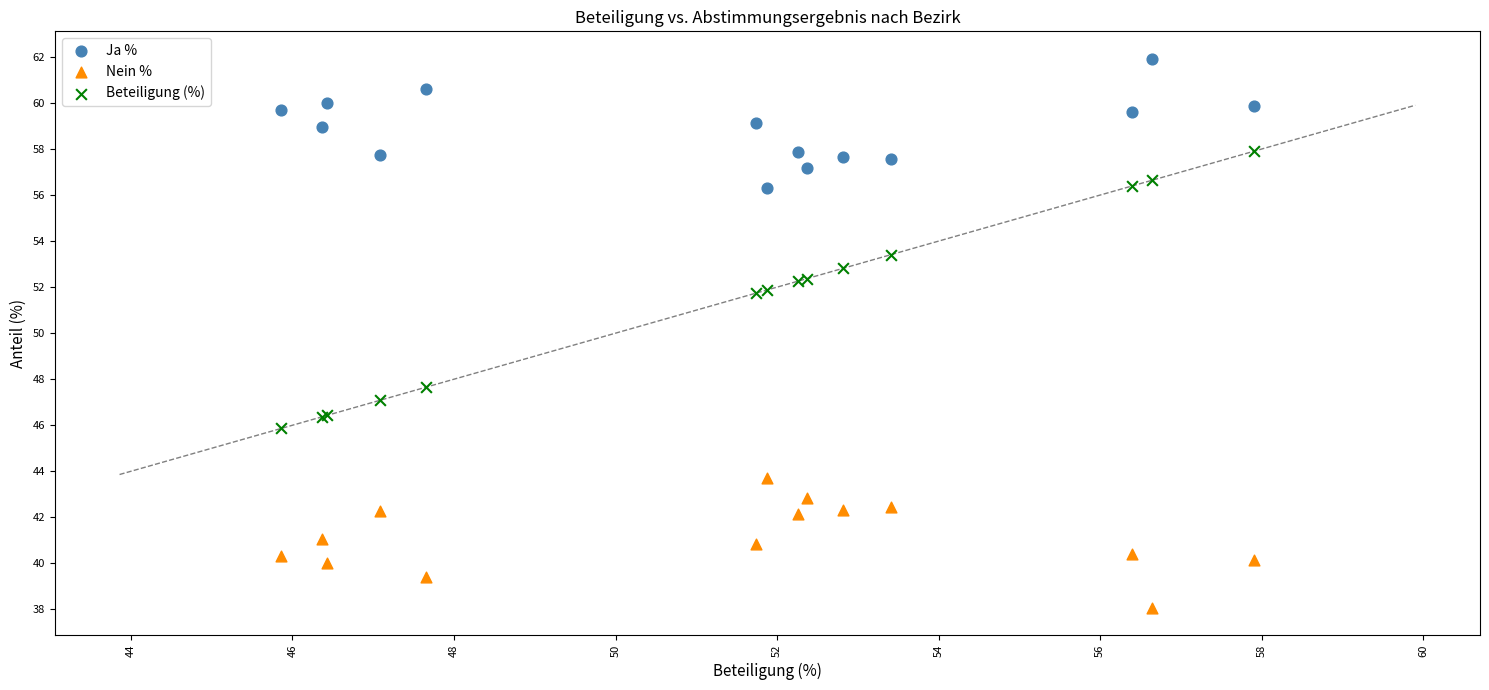

What is the X range (max minus min) for the scatter plot?

12.0